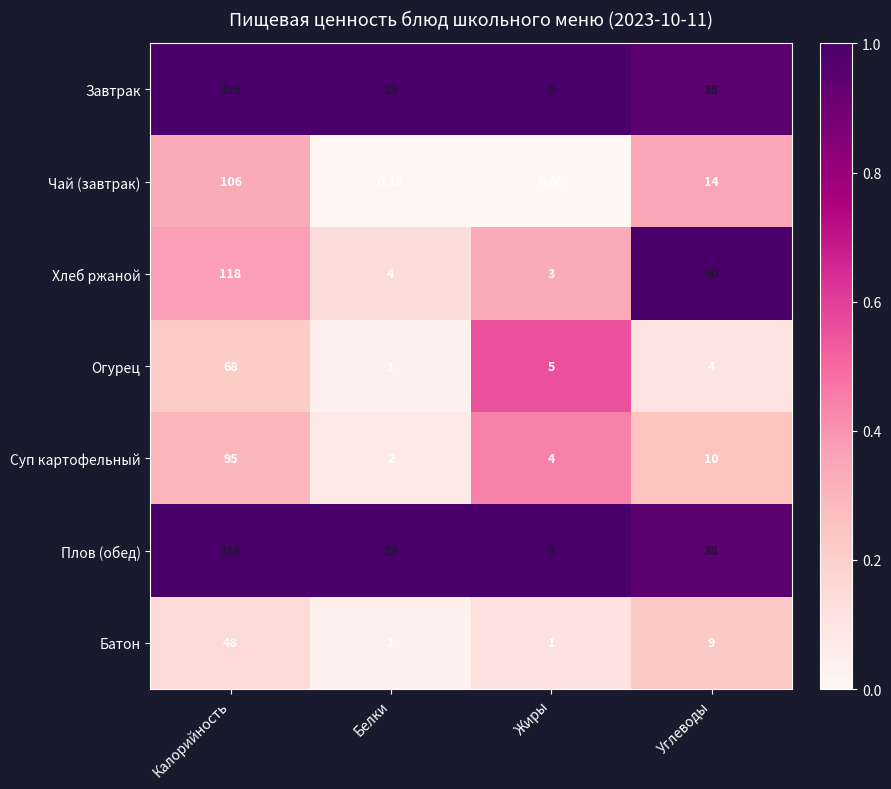

Is the value of Чай (завтрак) at Белки greater than the value of Суп картофельный at Калорийность?

No